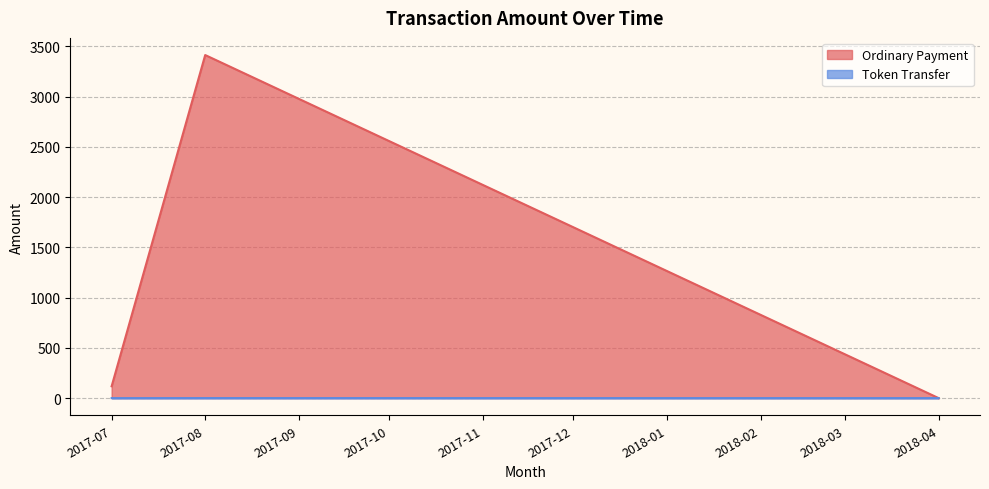

How many data points are above 0?

1